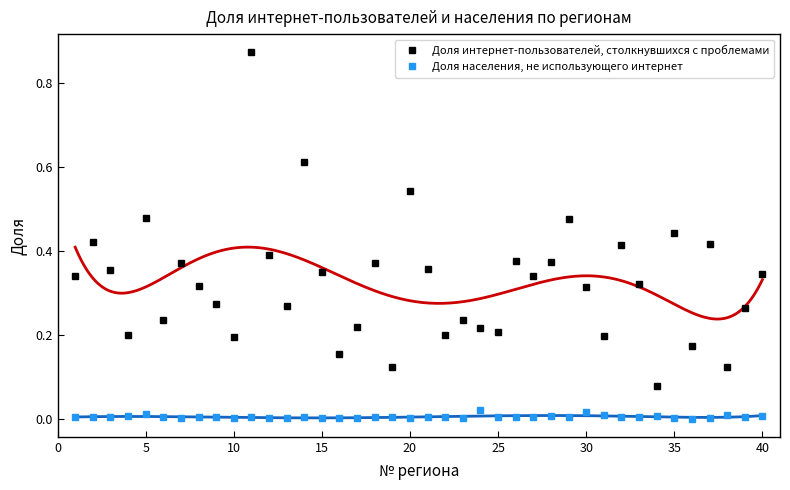

In Доля интернет-пользователей, столкнувшихся с проблемами, how many points are higher than both neighbors (excluding endpoints)?

13